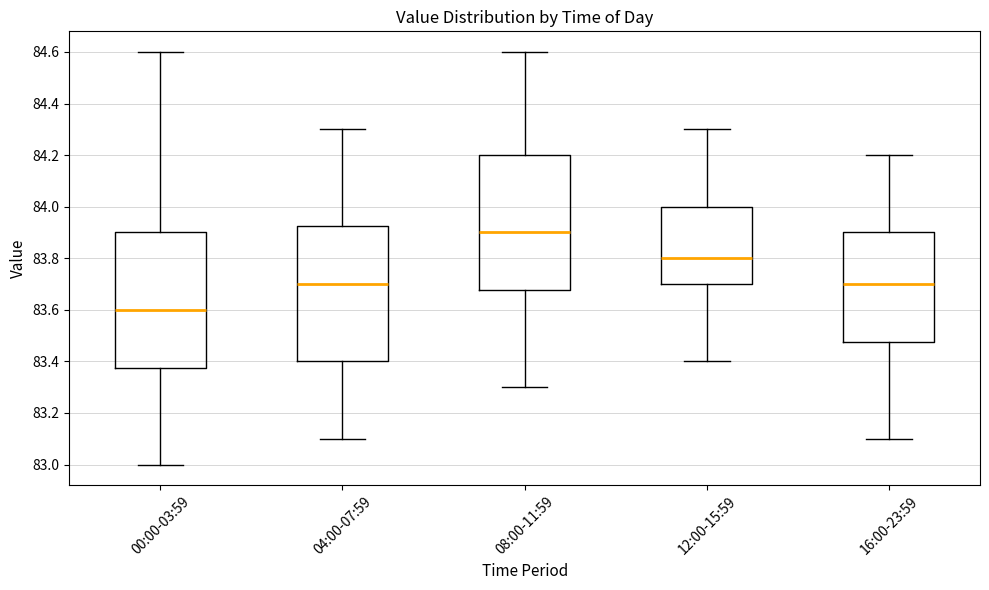

Reading left to right, read every box against the y-axis: the position of its median line, the range the box covers, and the ends of its whiskers. The values are not printed on the chart, so give them approximately, as read against the axis.

00:00-03:59: median 83.60, box 83.38 to 83.90, whiskers 83.00 to 84.60
04:00-07:59: median 83.70, box 83.40 to 83.92, whiskers 83.10 to 84.30
08:00-11:59: median 83.90, box 83.68 to 84.20, whiskers 83.30 to 84.60
12:00-15:59: median 83.80, box 83.70 to 84.00, whiskers 83.40 to 84.30
16:00-23:59: median 83.70, box 83.48 to 83.90, whiskers 83.10 to 84.20